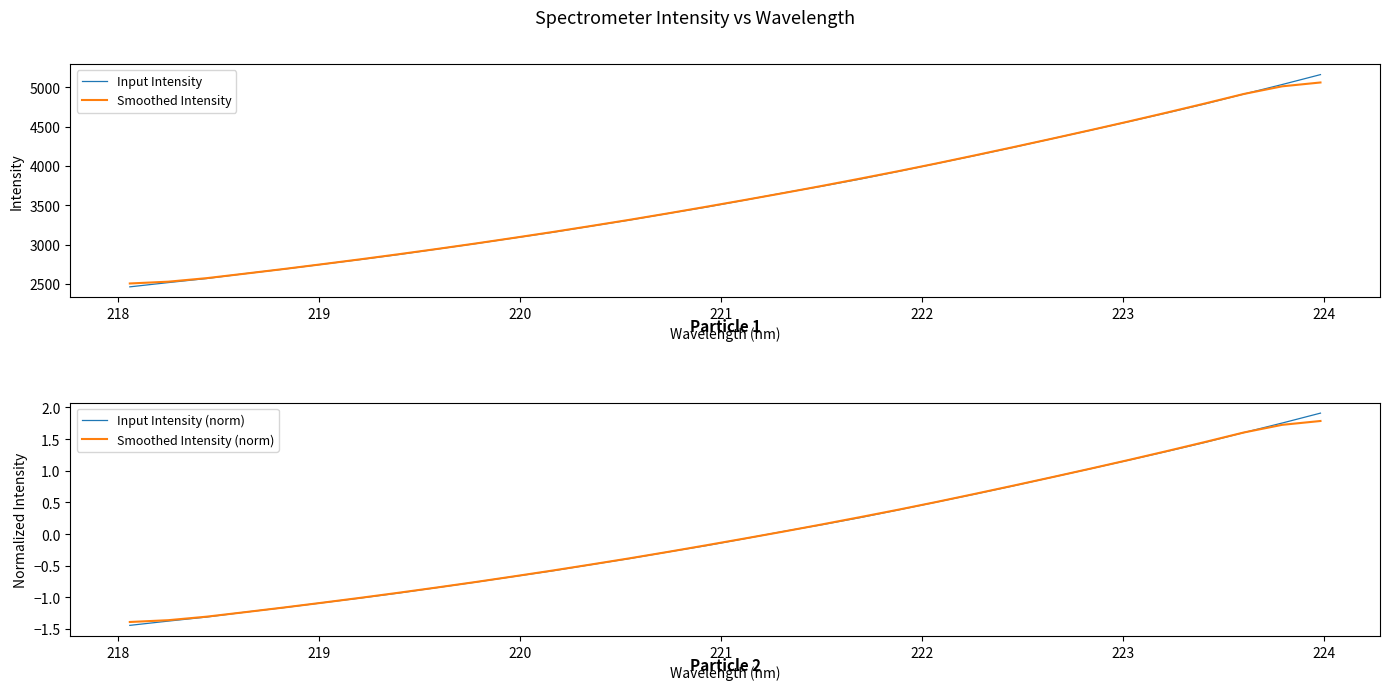

What is the greatest value displayed?

5161.6